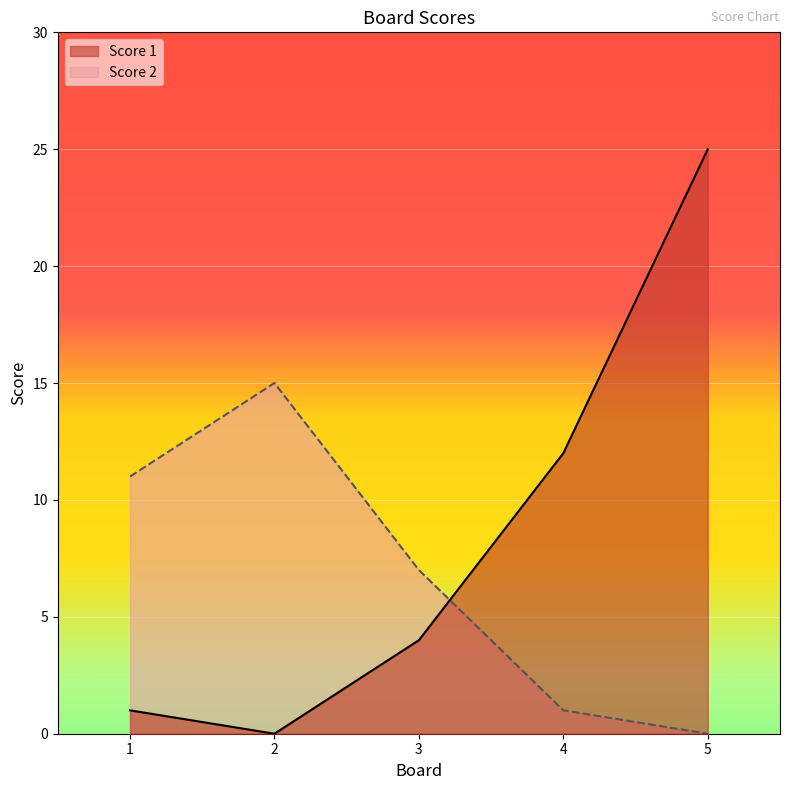

Where does the Score 1 series first go above 4?

4